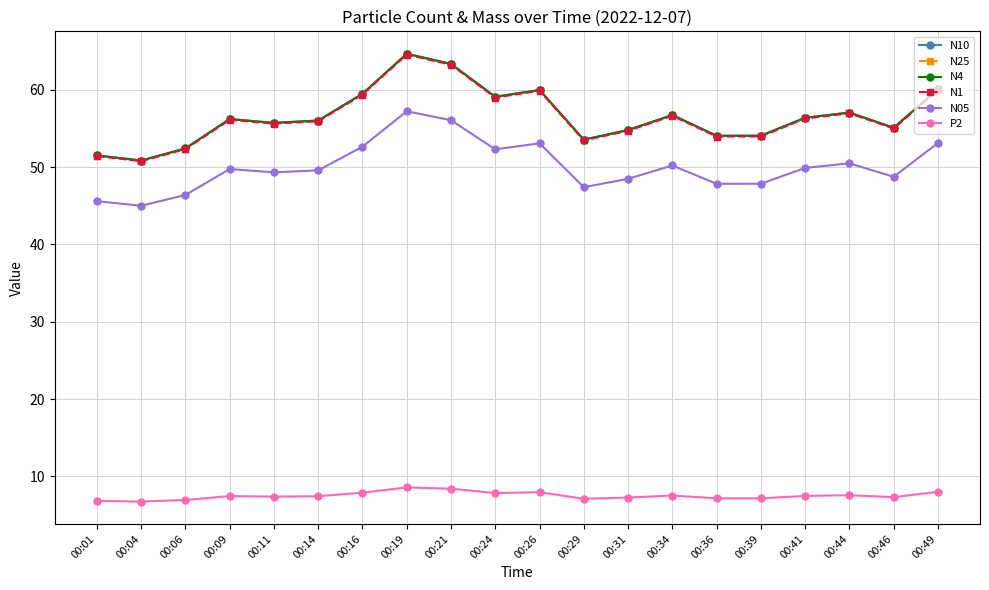

What are all the series names shown in the legend?

N10, N25, N4, N1, N05, P2